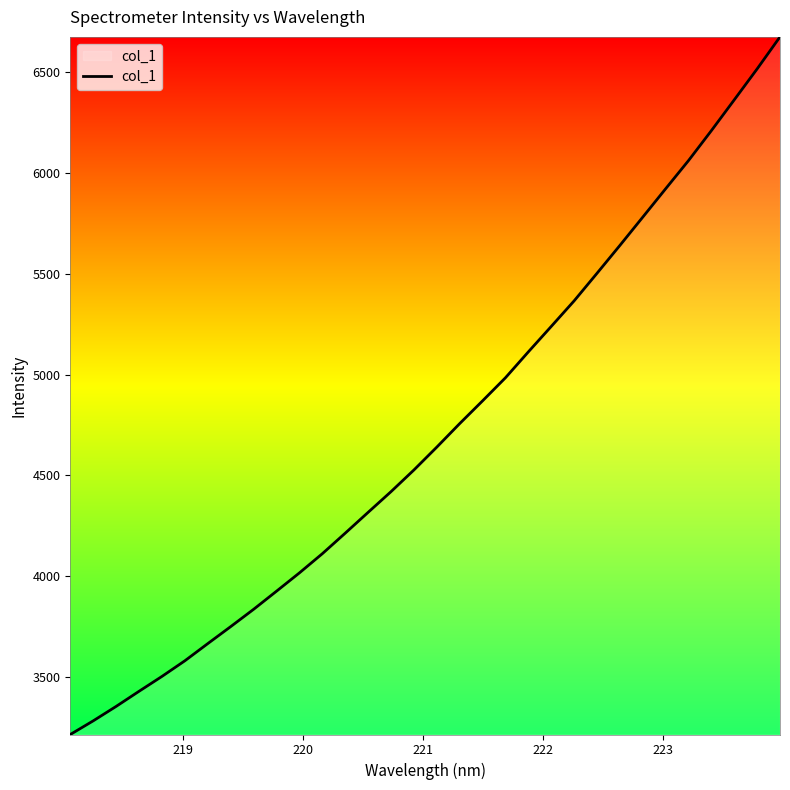

What is the maximum value shown in the chart?

6675.4